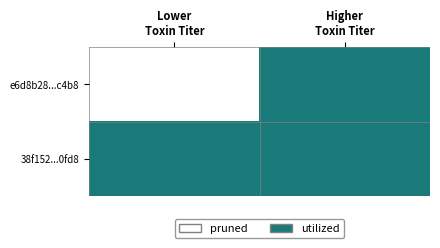

Reading left to right, what are all the values shown in this chart?

e6d8b28...c4b8: Lower
Toxin Titer=0	Higher
Toxin Titer=1
38f152...0fd8: Lower
Toxin Titer=1	Higher
Toxin Titer=1